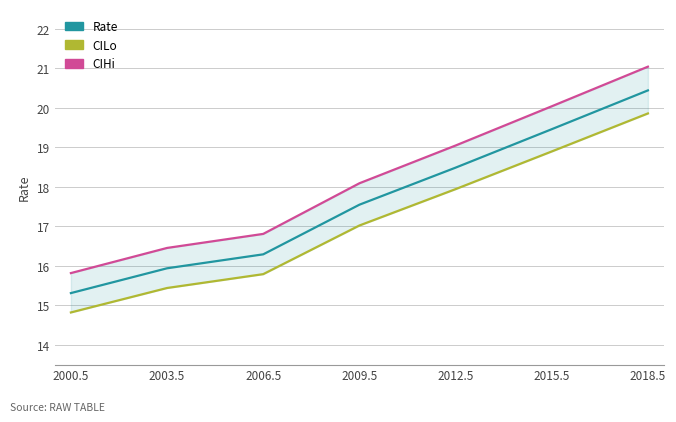

What is the total value across all series at 2018.5?

61.3